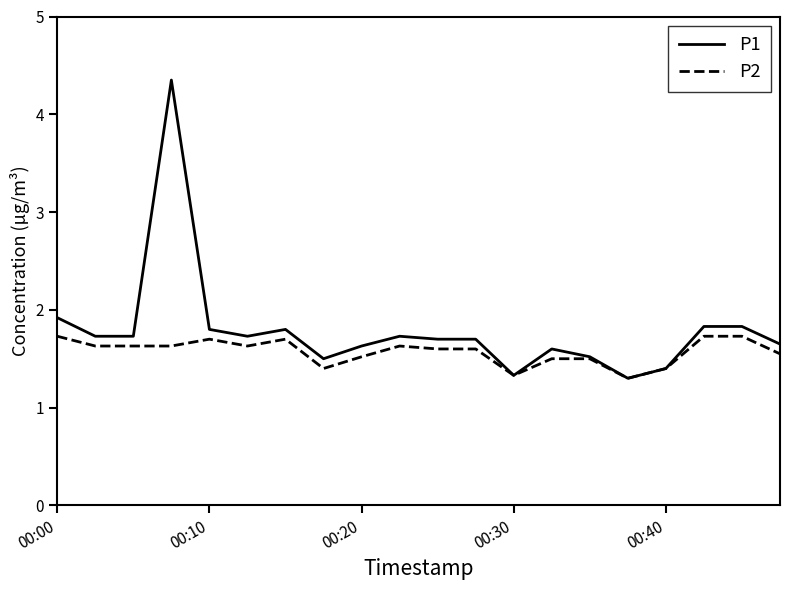

What is the difference between the maximum and minimum values in the P2 series?

0.4